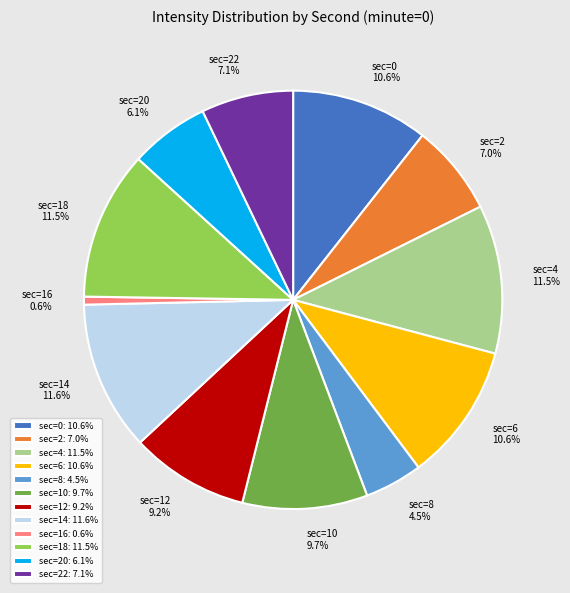

Which has a higher value, sec=4 or sec=12?

sec=4